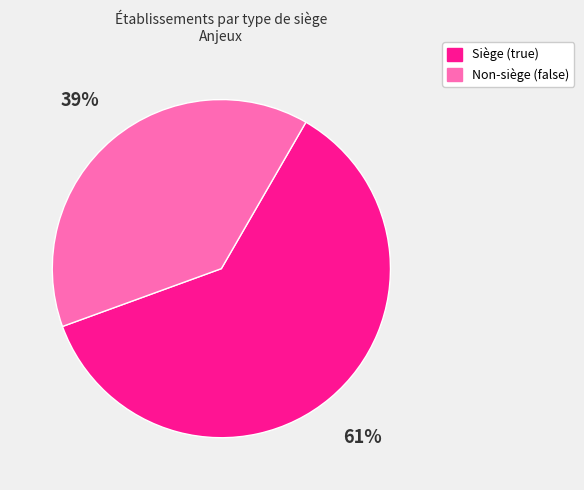

To the nearest percent, what is the difference between the largest and smallest slice percentages?

22%